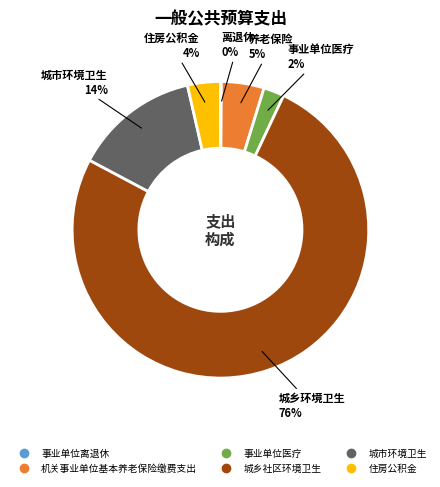

Approximately how many times larger is the value at 住房公积金 compared to 机关事业单位基本养老保险缴费支出?

0.8